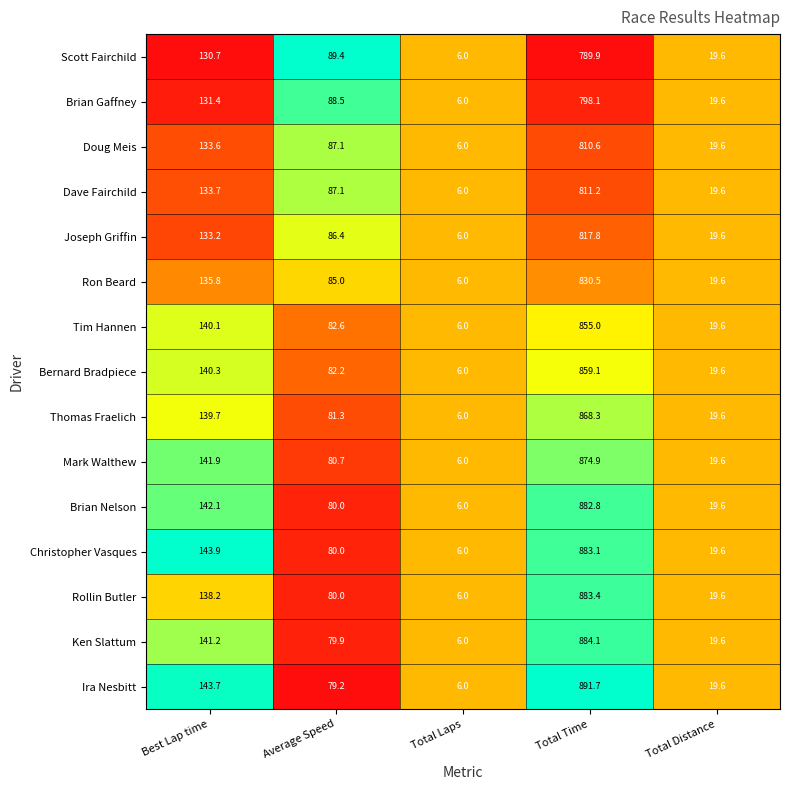

Between Best Lap time and Total Laps, which series saw the biggest shift?

Christopher Vasques